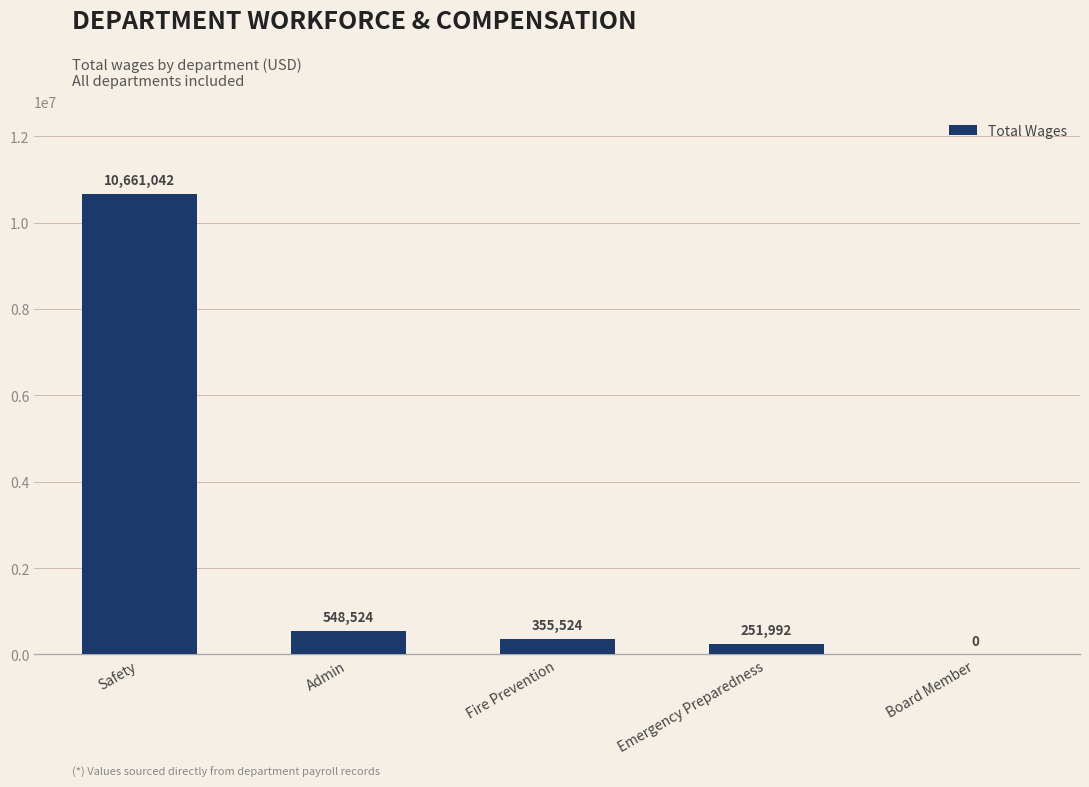

Which category has the highest value across all series?

Safety